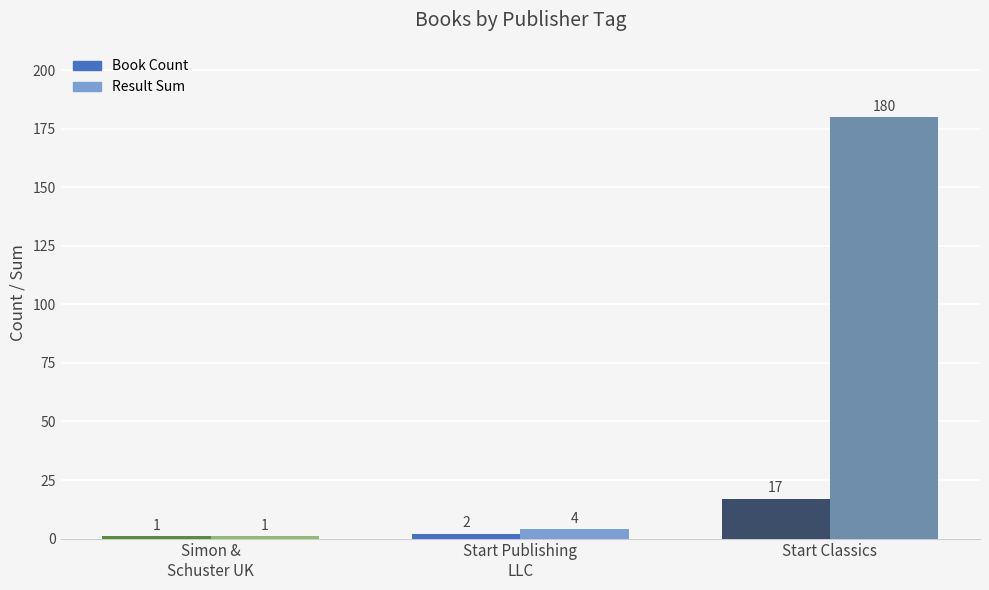

Where is Result Sum nearest to the value 90?

Start Publishing
LLC